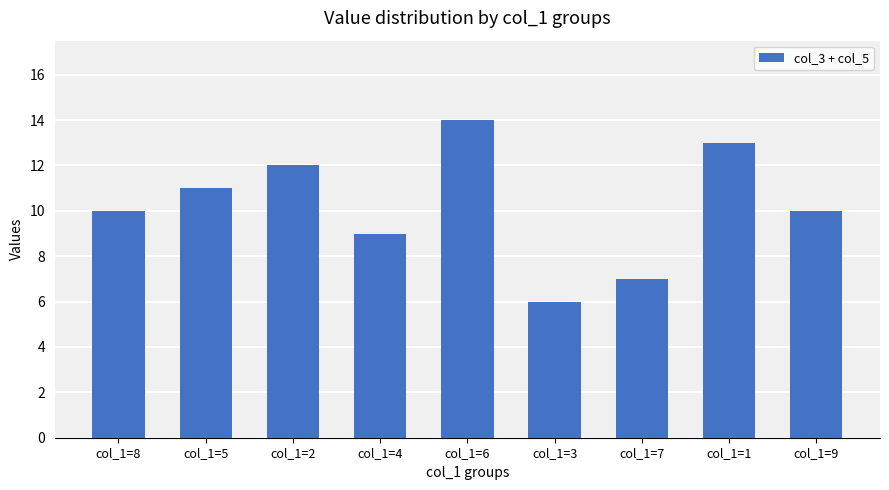

What is the sum of all values?

92